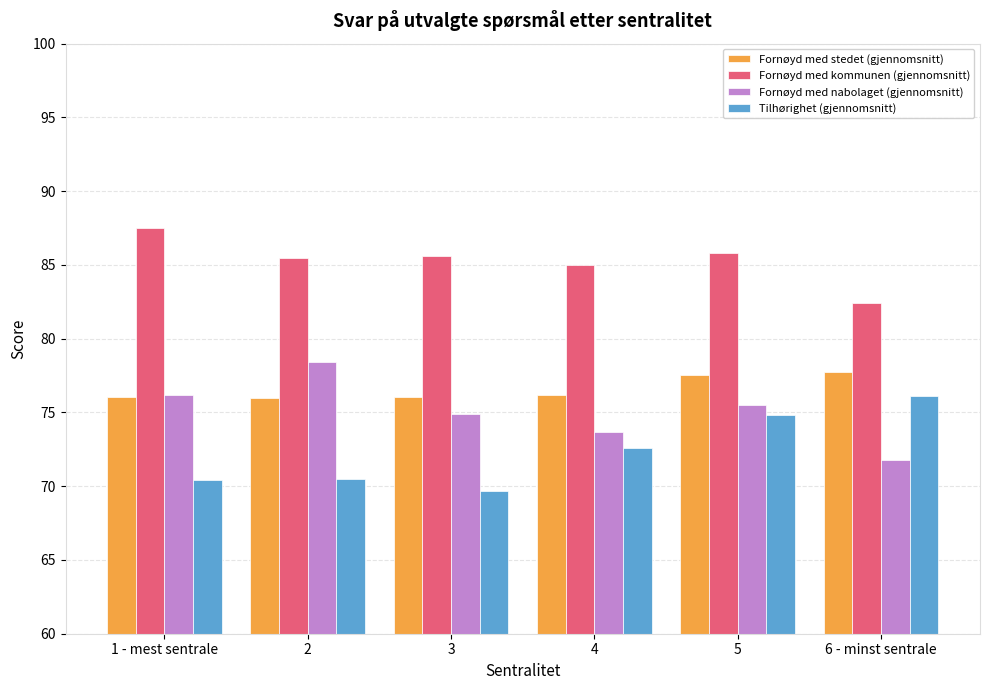

Which series has the largest total across all categories?

Fornøyd med kommunen (gjennomsnitt)